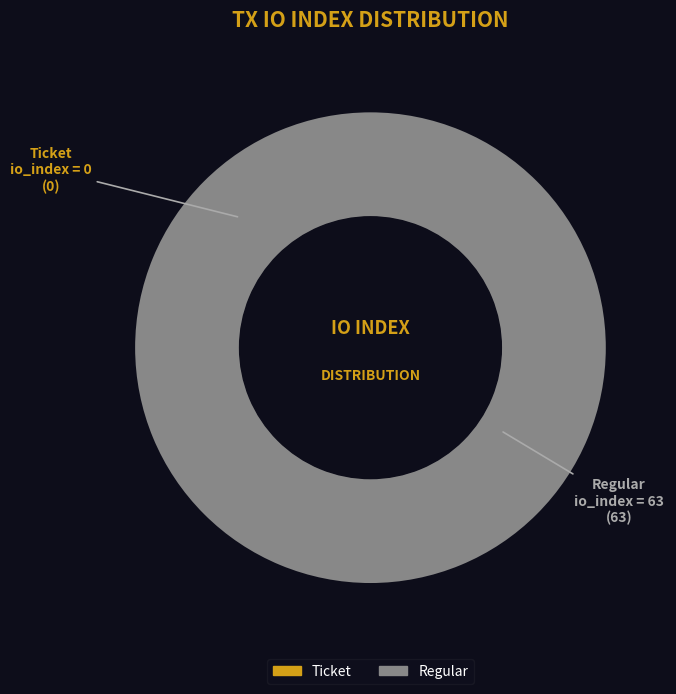

Which category has the smallest portion of the pie?

Ticket (io_index=0)